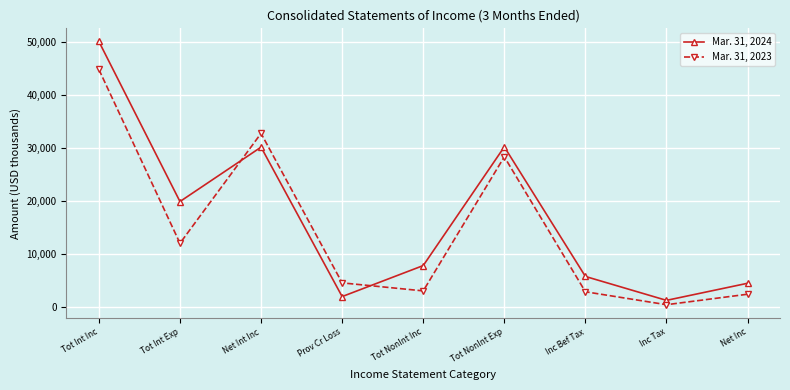

Which series has the widest spread of values?

Mar. 31, 2024